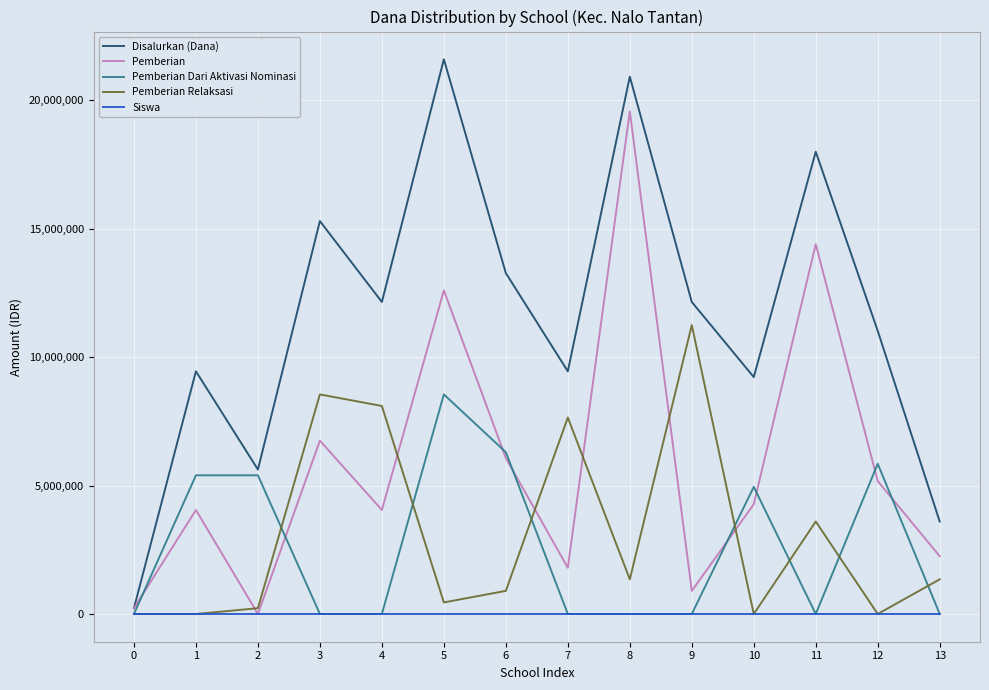

How many intersections are there between Pemberian Relaksasi and Siswa?

5